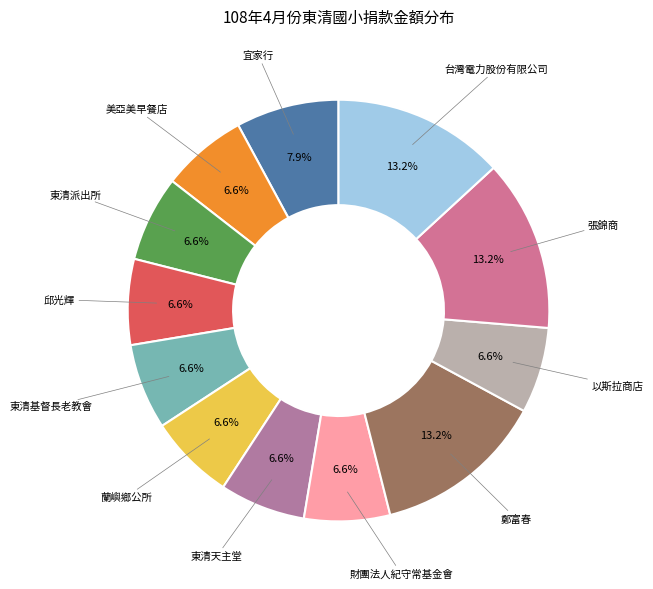

How many slices are in this pie chart?

12